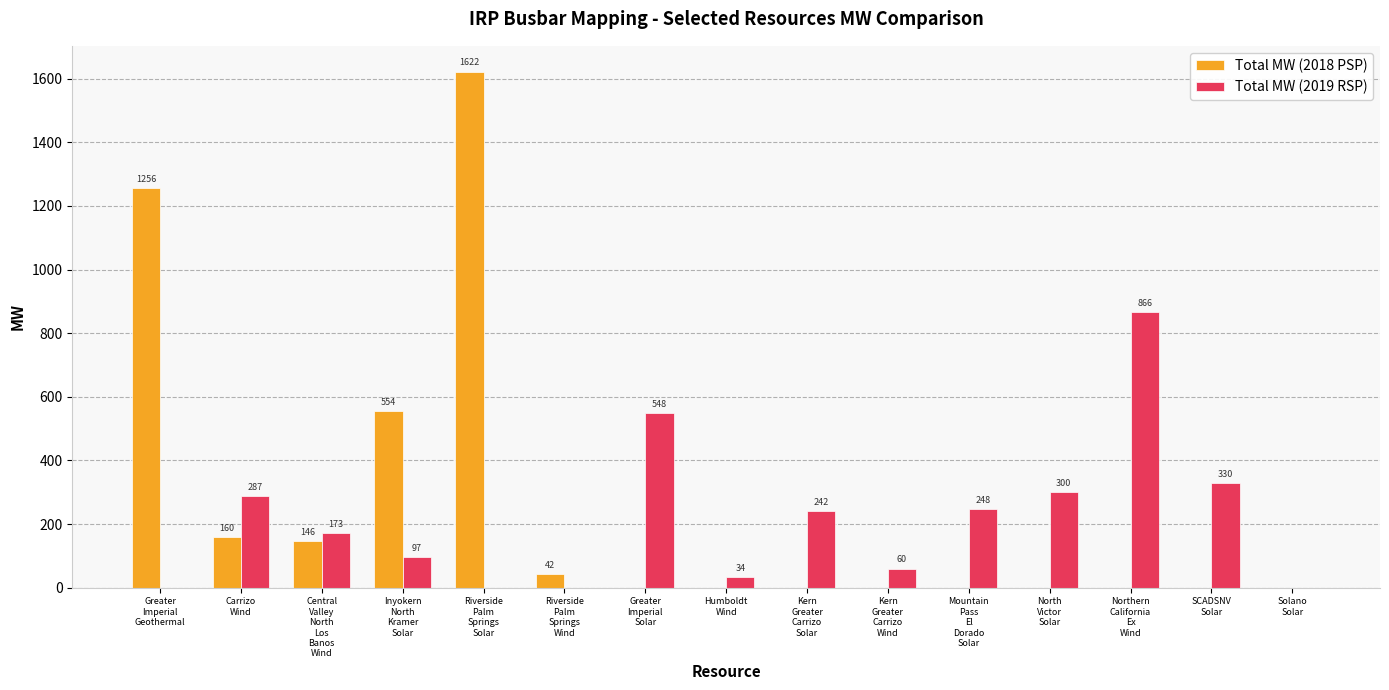

What is the sum of all Total MW (2018 PSP) values?

3780.0